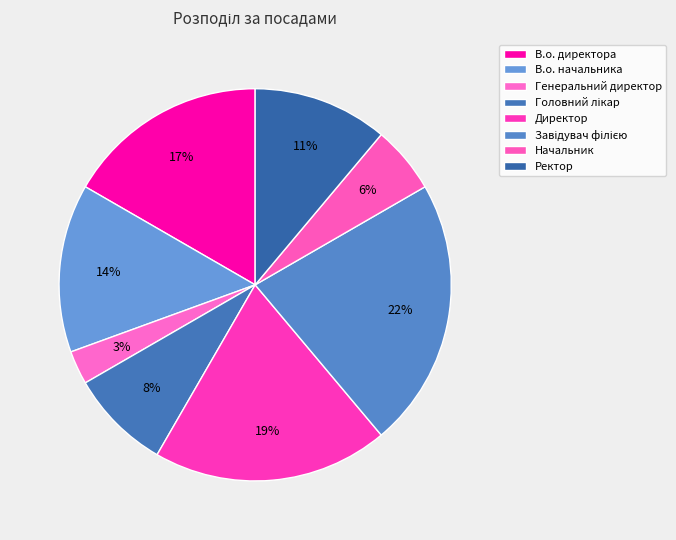

The В.о. директора slice represents 17% of the pie. True or false?

True